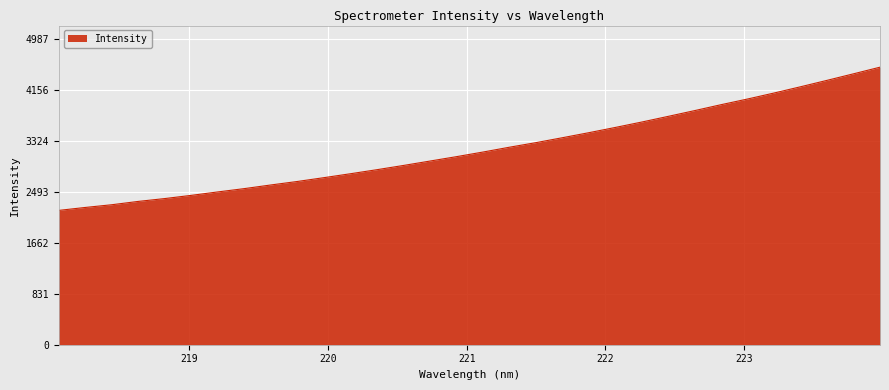

What is the minimum value shown in the chart?

2194.5